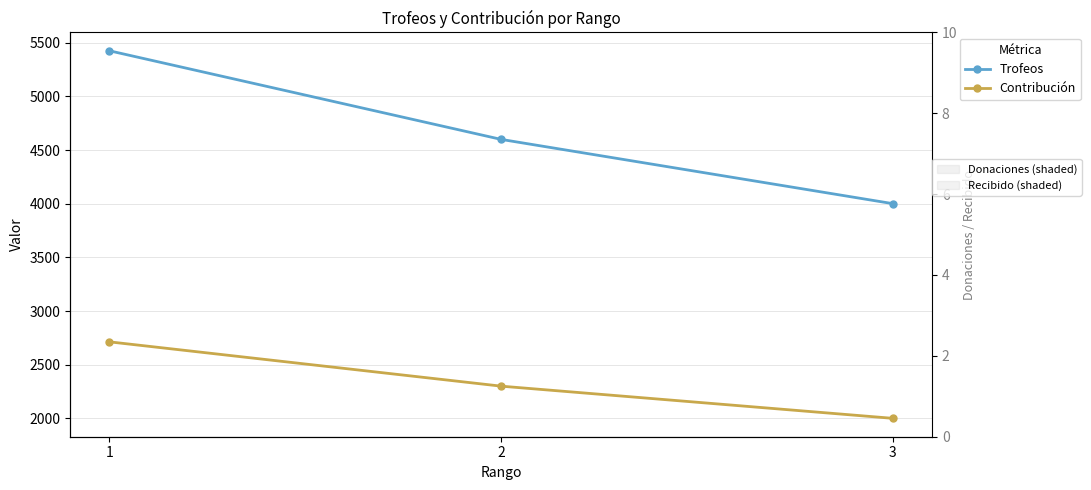

Is this an area chart (filled region under the line)?

No